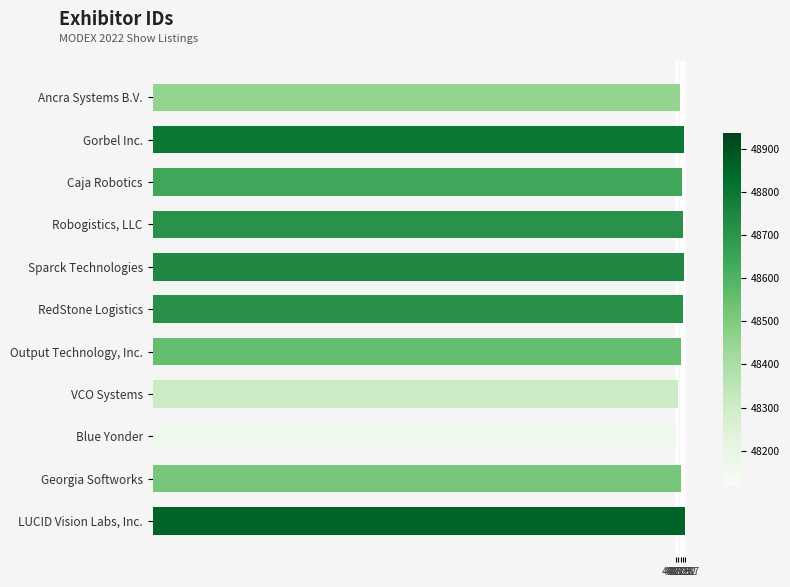

What is the maximum value shown in the chart?

48937